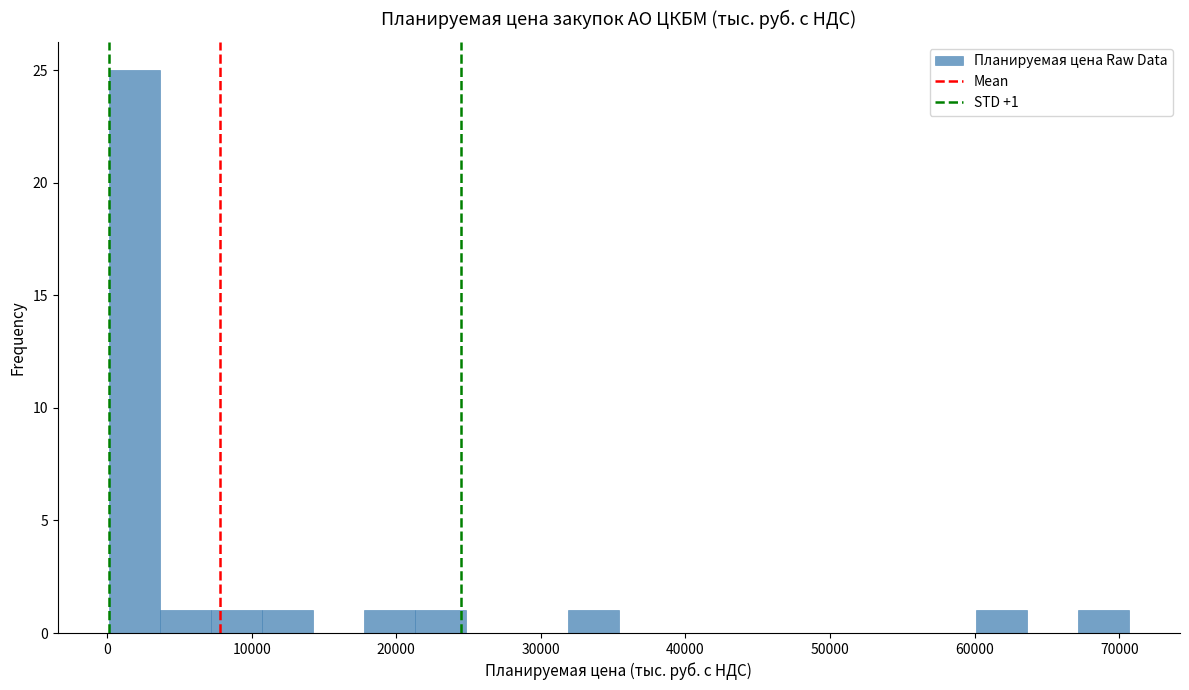

Around what value on the x-axis is the tallest bar? Give the approximate position of its centre, as read against the axis.

2000